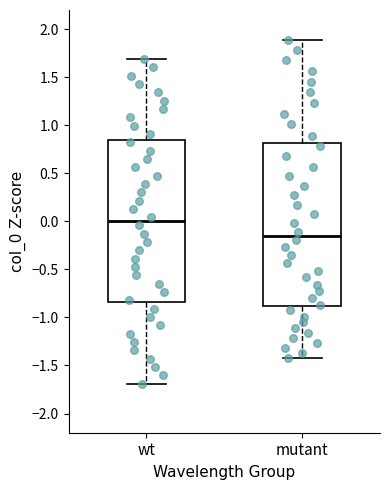

Reading left to right, transcribe this box plot: for each box, give where its median line is, the range the box spans, and where its two whiskers end, as read against the y-axis. The values are not printed on the chart, so give them approximately, as read against the axis.

wt: median 0.00, box -0.85 to 0.85, whiskers -1.70 to 1.70
mutant: median -0.15, box -0.90 to 0.80, whiskers -1.40 to 1.90